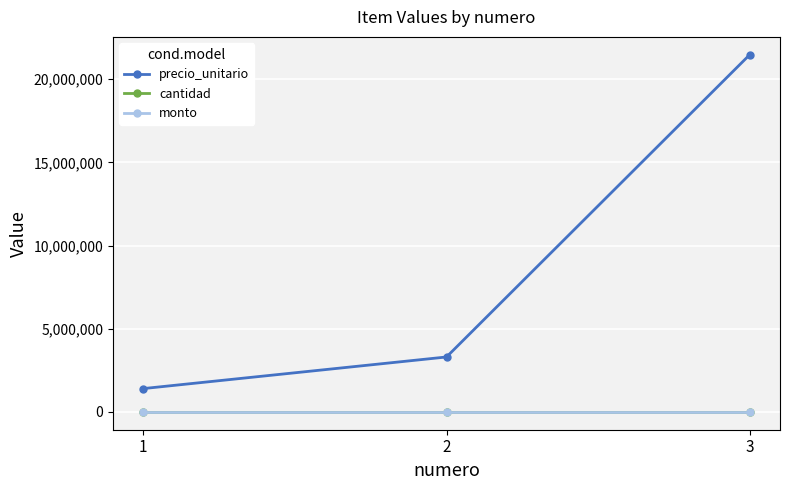

Which series has the largest range (max minus min)?

precio_unitario